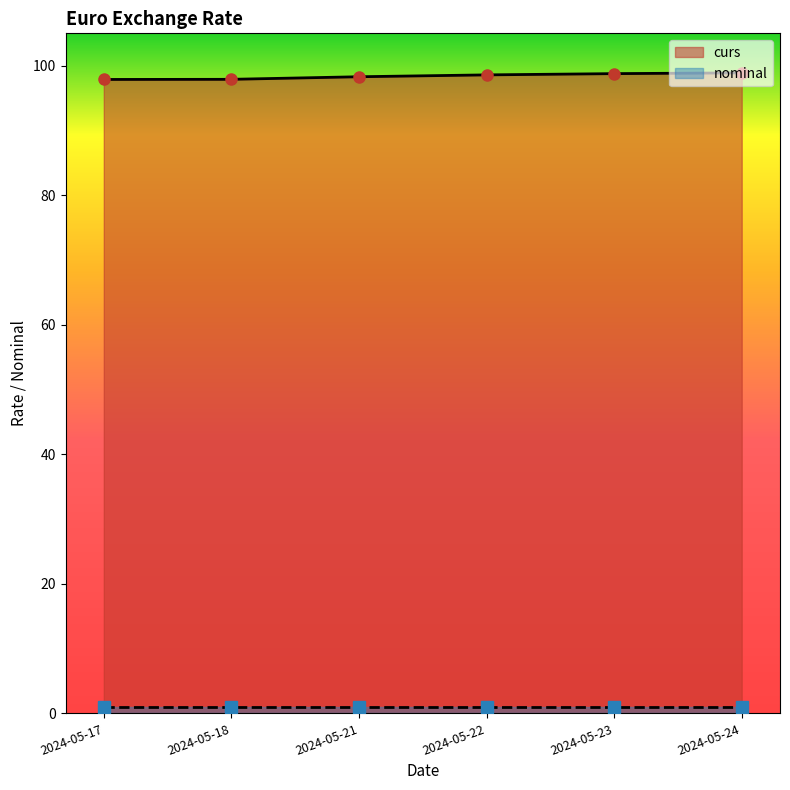

How many categories are shown in the chart?

6